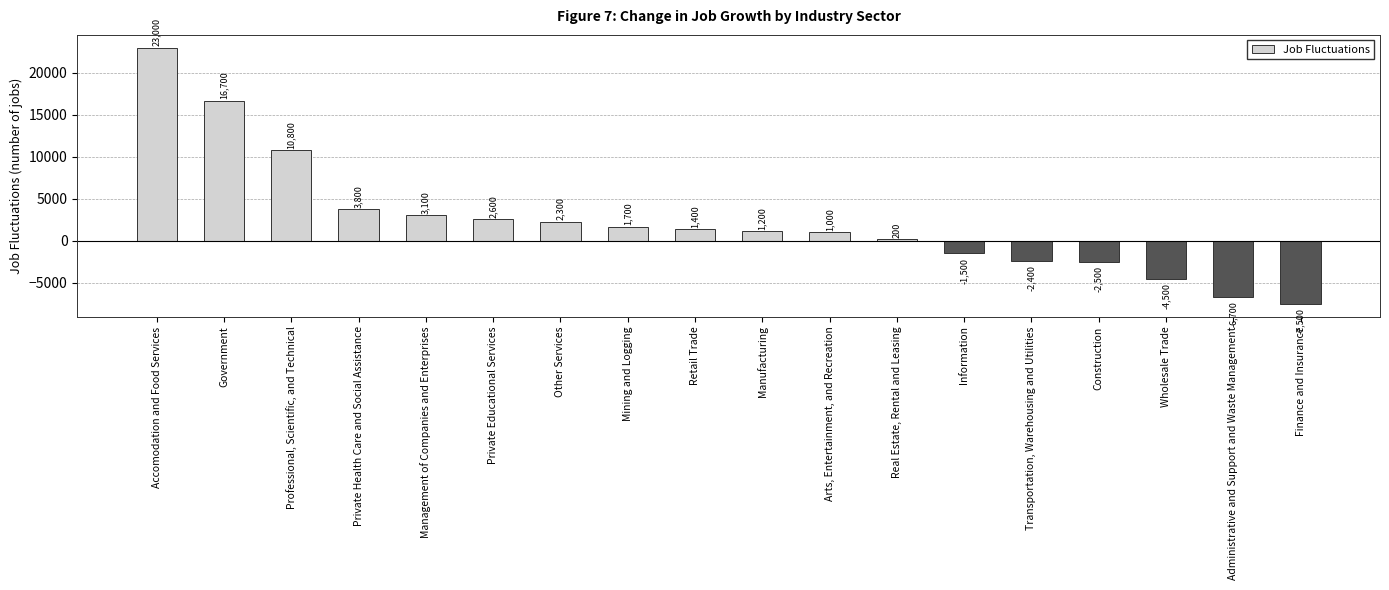

What position from the right is Manufacturing?

9